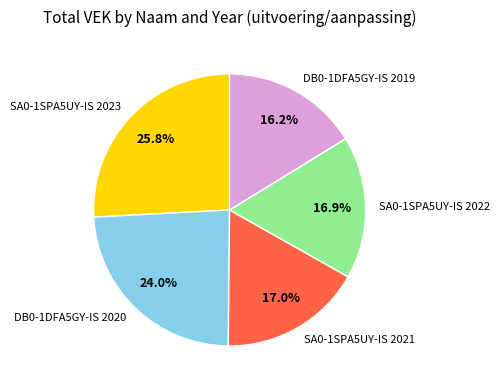

Does DB0-1DFA5GY-IS 2019 account for over 50% of the chart?

No